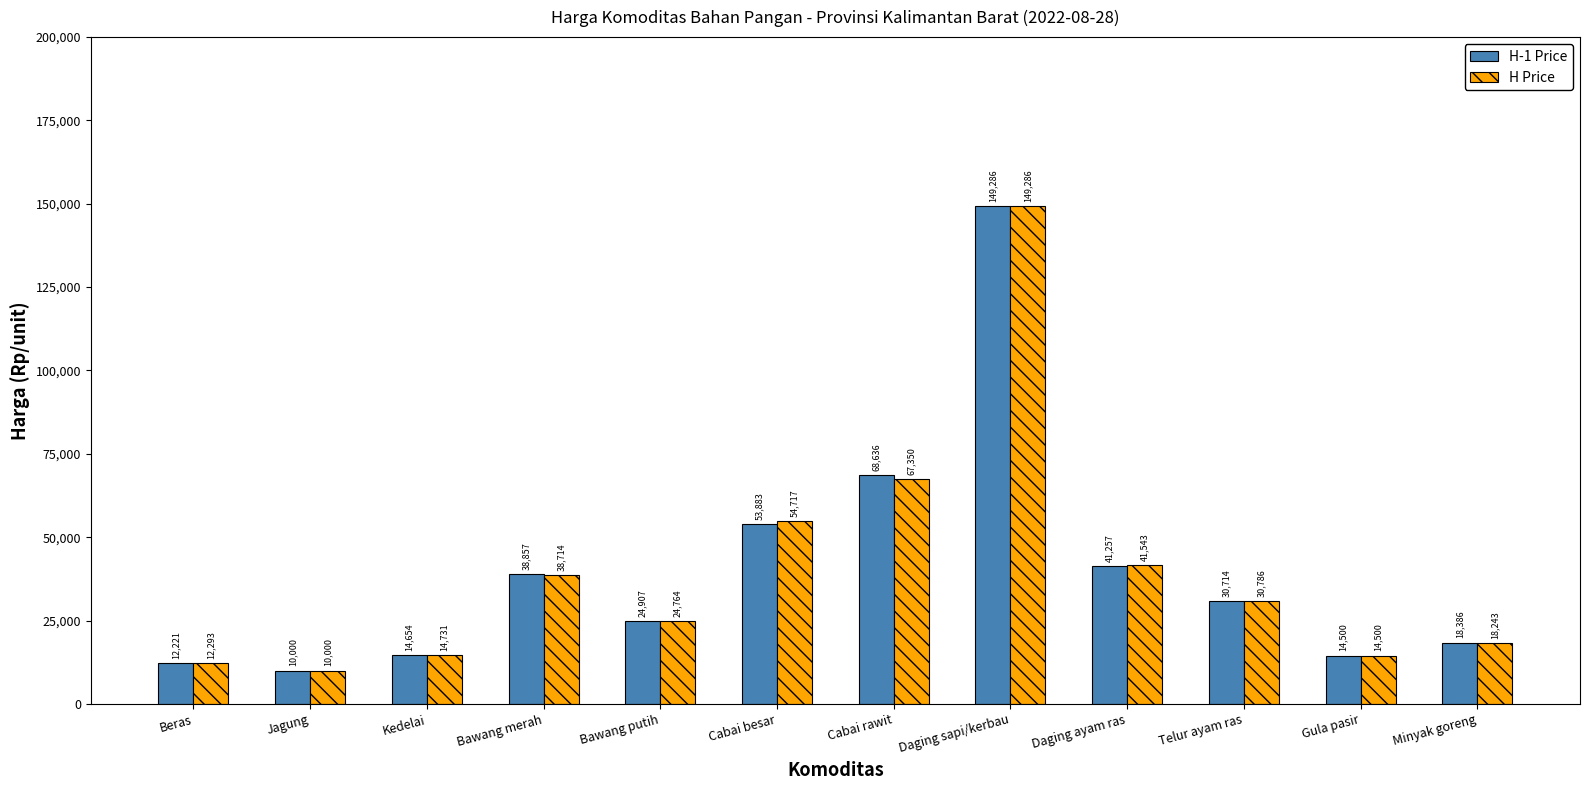

Reading left to right, extract all data points from this chart.

H-1 Price: 12221	10000	14654	38857	24907	53883	68636	149286	41257	30714	14500	18386
H Price: 12293	10000	14731	38714	24764	54717	67350	149286	41543	30786	14500	18243